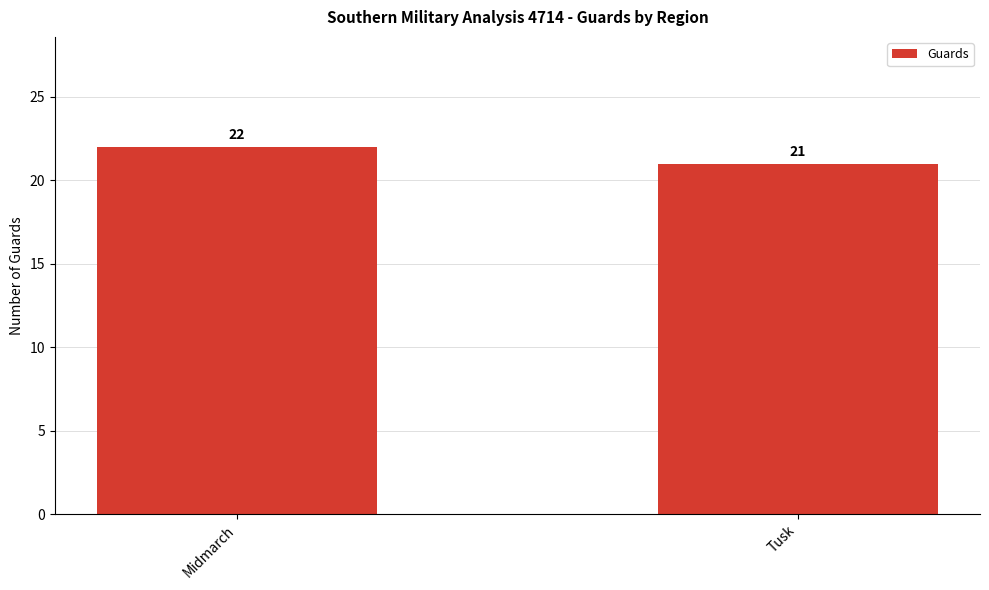

Rank the categories by value from highest to lowest.

Midmarch, Tusk